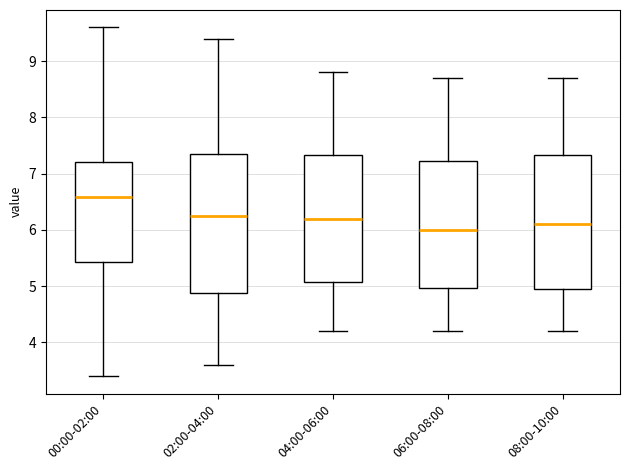

Which box's median line is the highest?

00:00-02:00